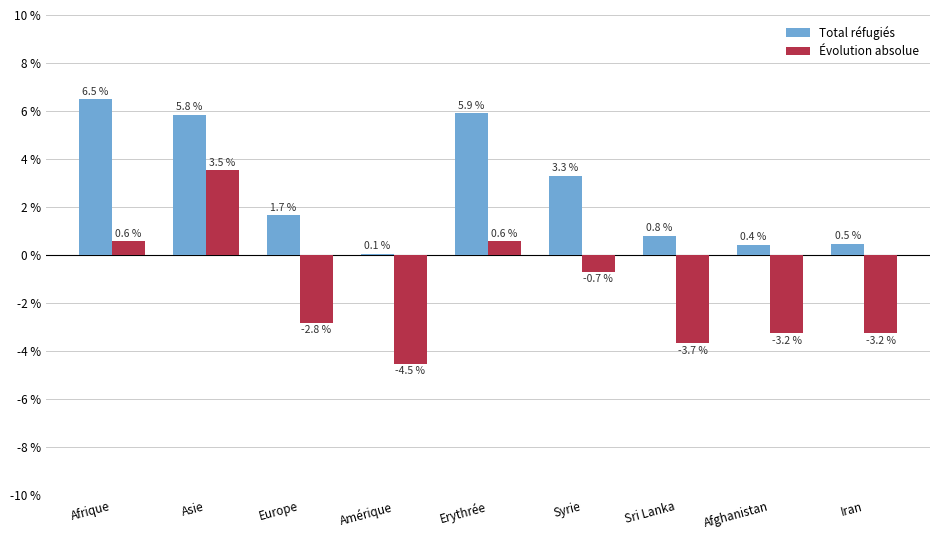

What is the average value of the Total réfugiés series?

2.8